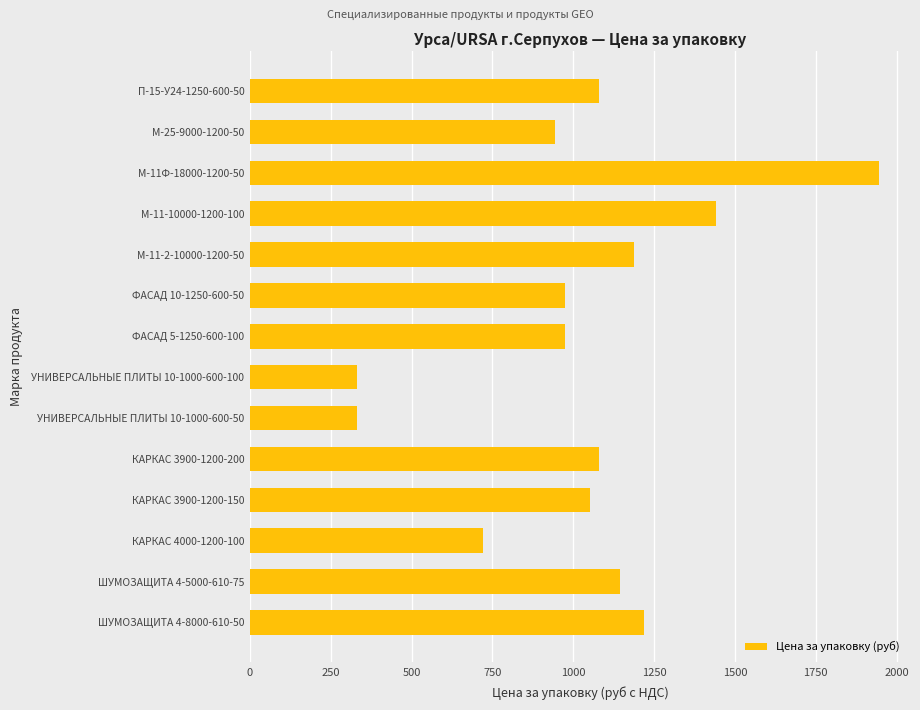

What is the greatest value displayed?

1944.0